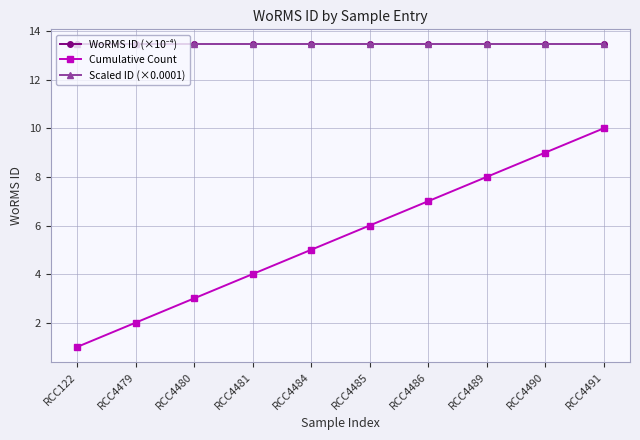

Does the chart have visible grid lines?

Yes